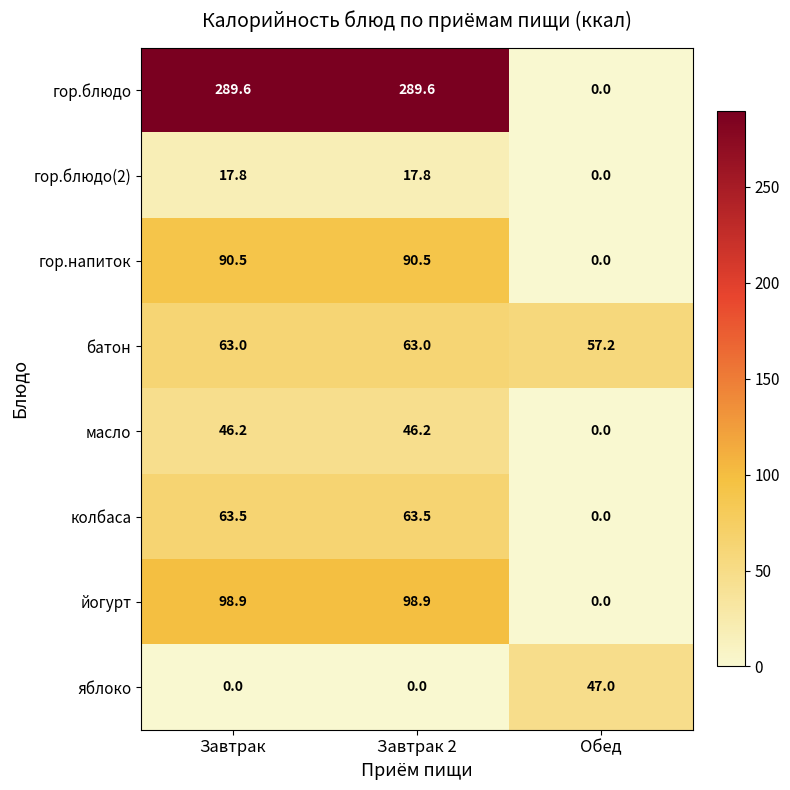

Is it true that яблоко equals 24.4 at Завтрак?

False